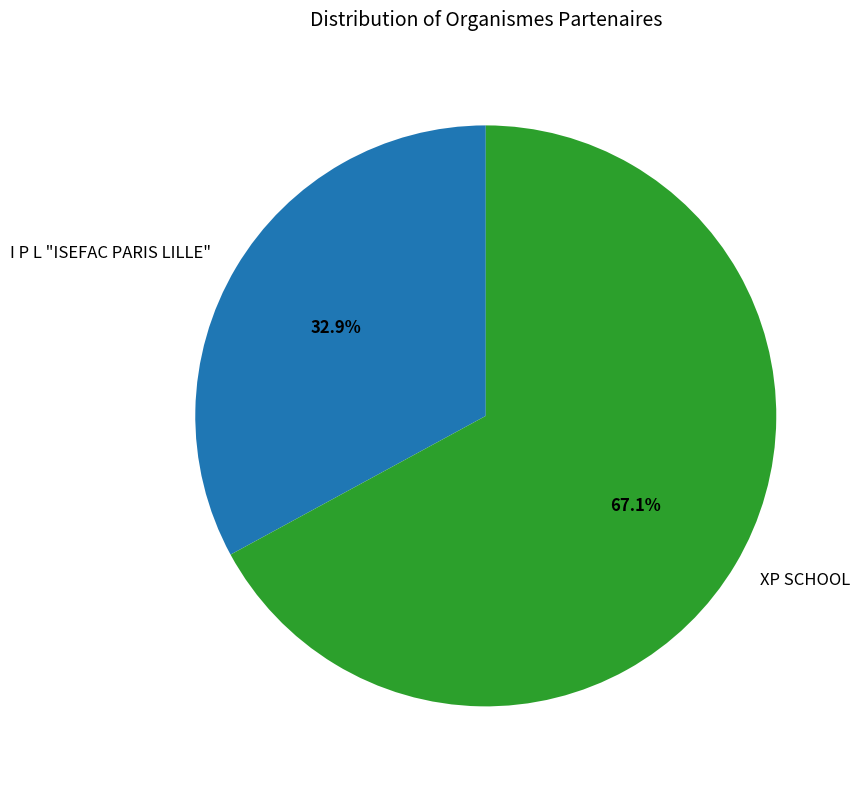

True or false: XP SCHOOL accounts for 60% of the total.

False